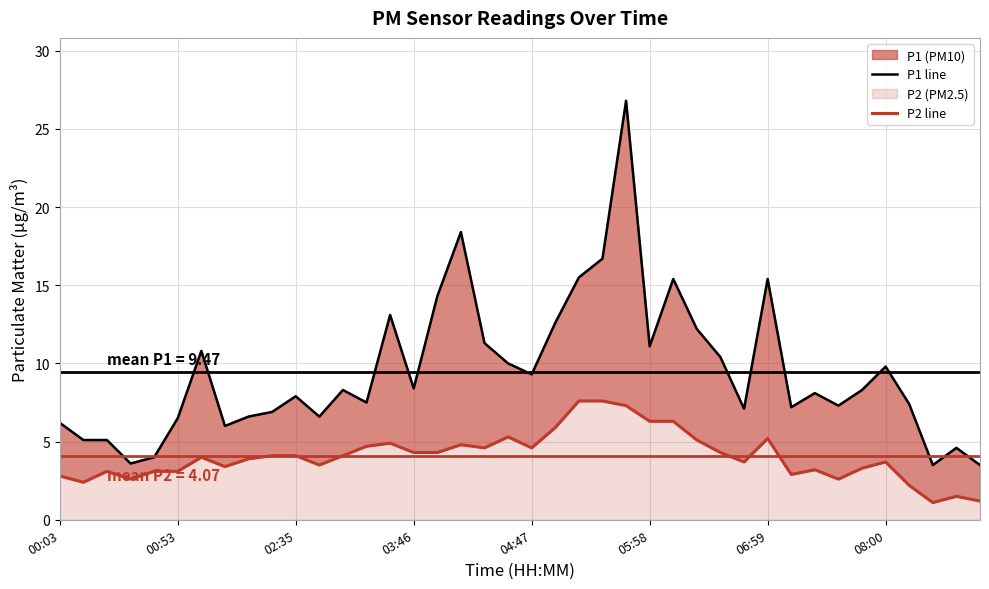

Between 25 and 29, which series saw the biggest shift?

P1 line